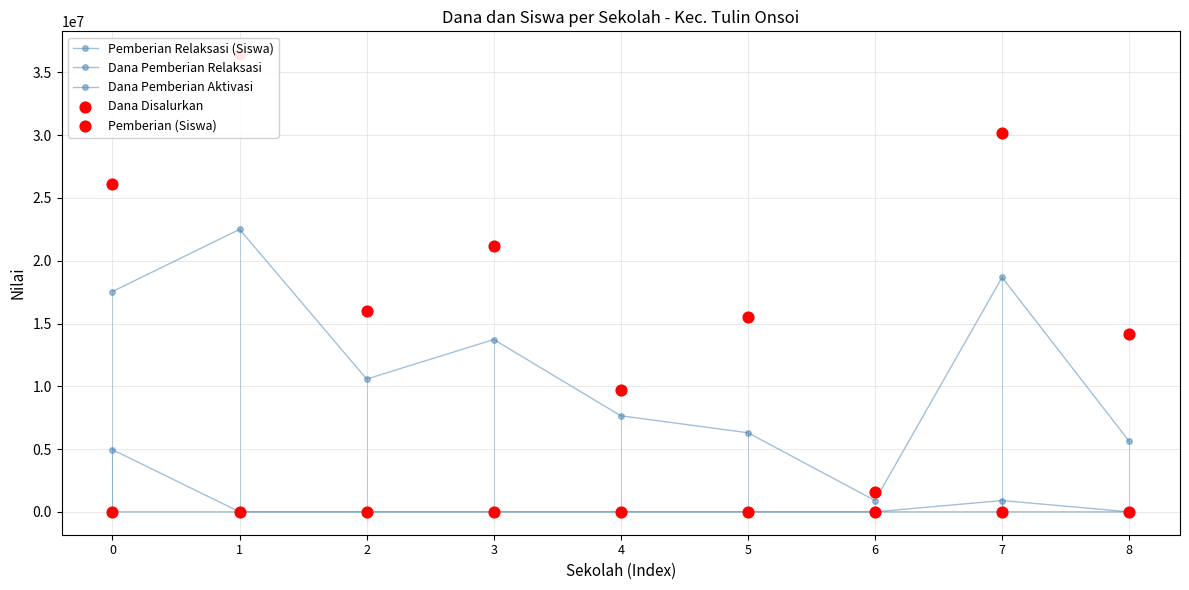

At how many categories does at least one series exceed 30895120?

1